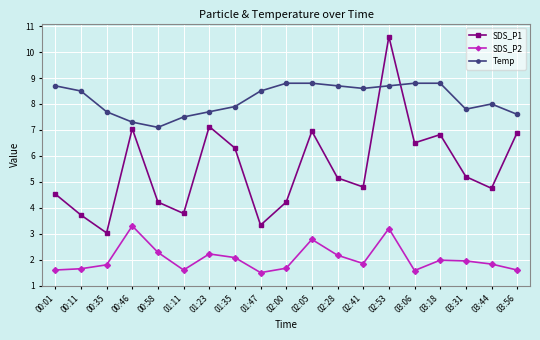

What is the maximum value shown in the chart?

10.6